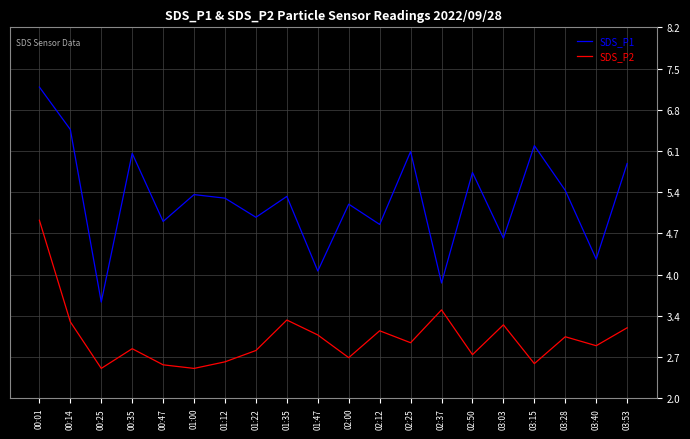

What is the total value across all series at 00:01?

12.1